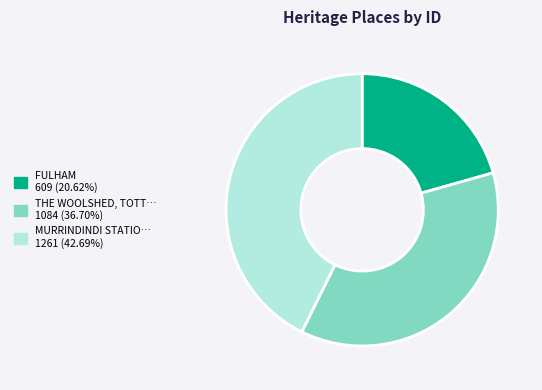

Count the number of slices in the pie.

3